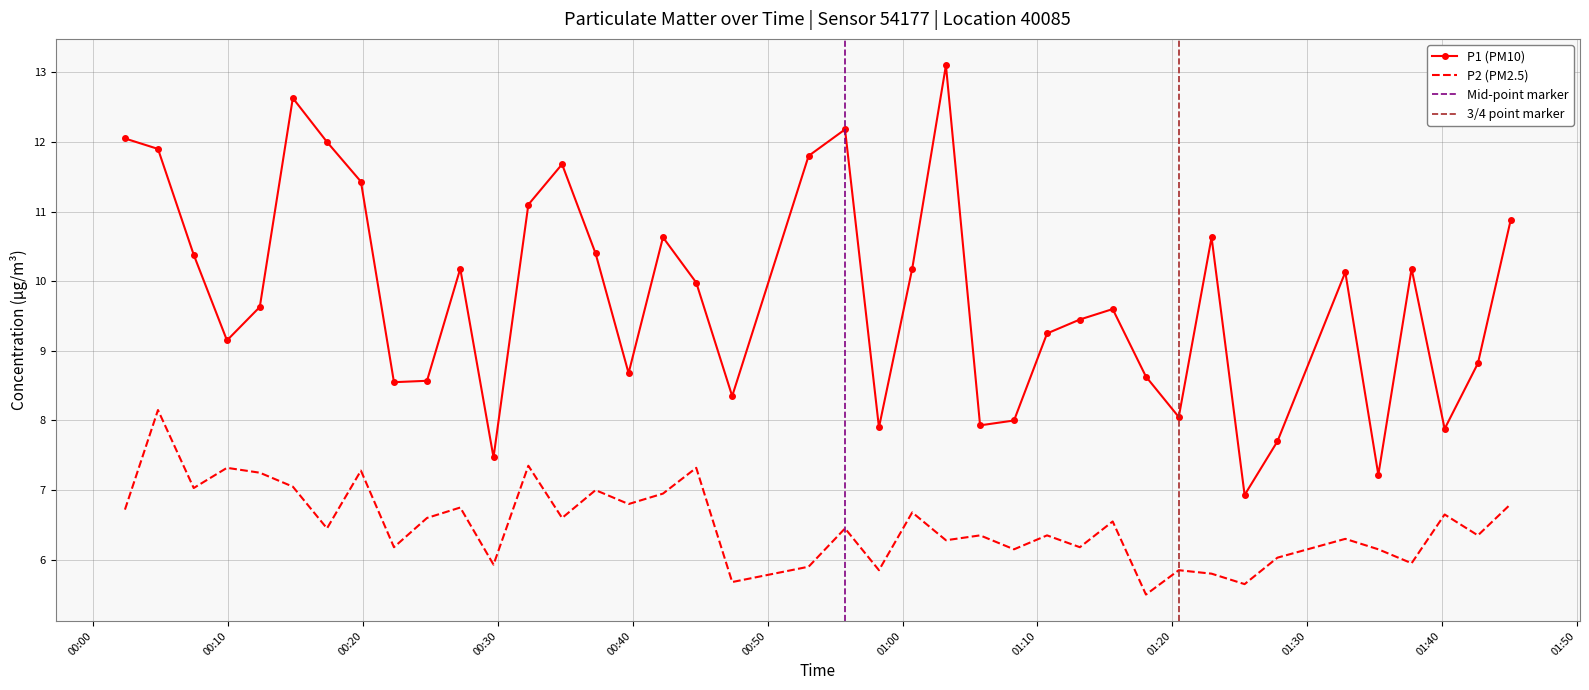

What are all the series names shown in the legend?

P1, P2